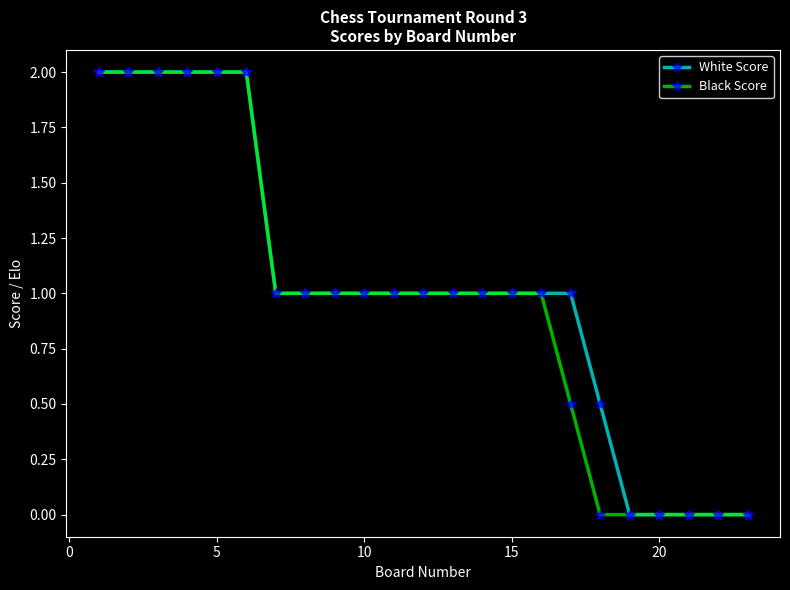

Reading left to right, what are all the values shown in this chart?

White Score: 2.0	2.0	2.0	2.0	2.0	2.0	1.0	1.0	1.0	1.0	1.0	1.0	1.0	1.0	1.0	1.0	1.0	0.5	0.0	0.0	0.0	0.0	0.0
Black Score: 2.0	2.0	2.0	2.0	2.0	2.0	1.0	1.0	1.0	1.0	1.0	1.0	1.0	1.0	1.0	1.0	0.5	0.0	0.0	0.0	0.0	0.0	0.0